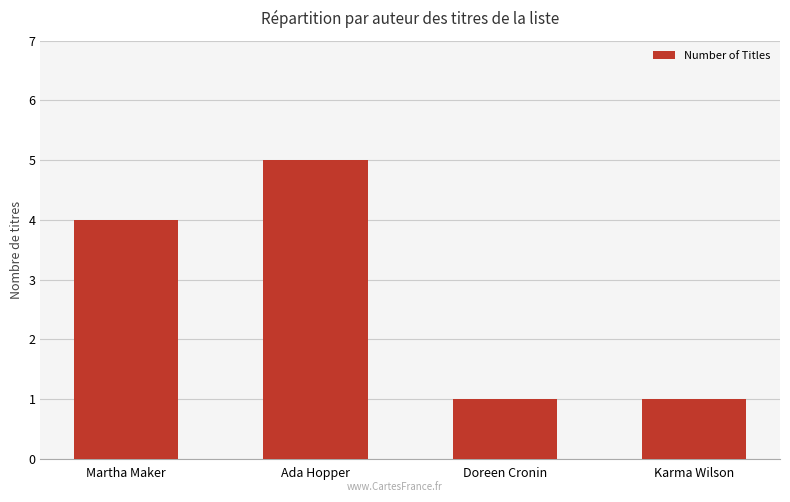

Reading left to right, what are all the values shown in this chart?

4	5	1	1